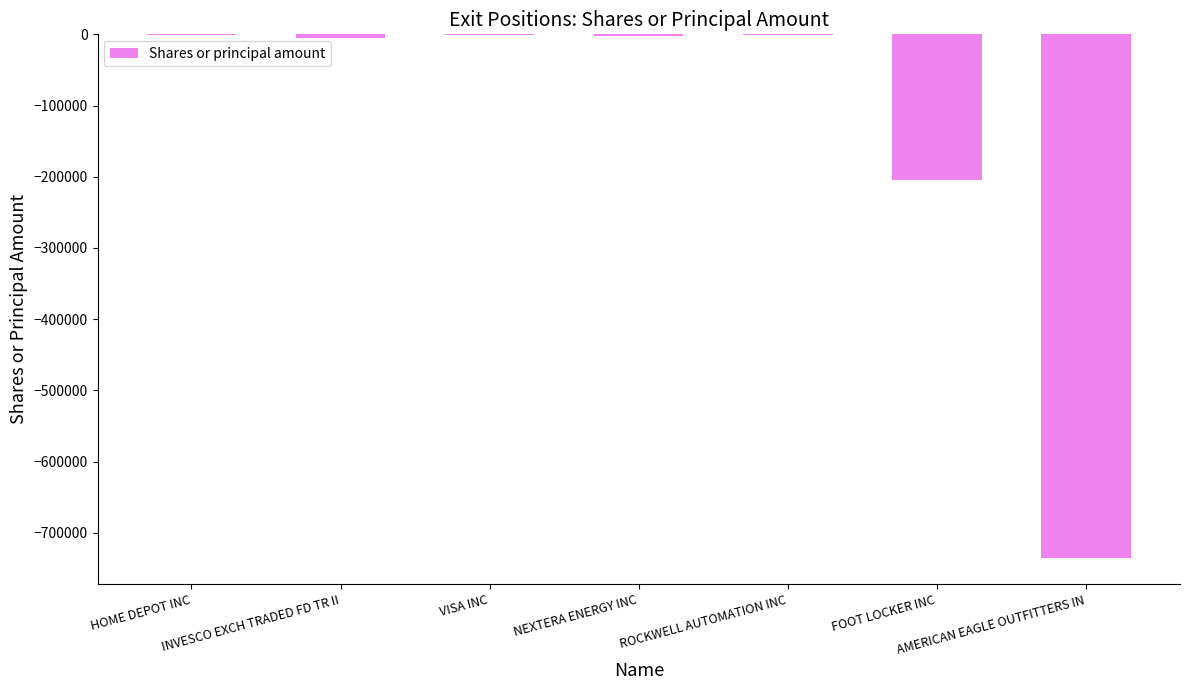

What is the sum of all values?

-949566